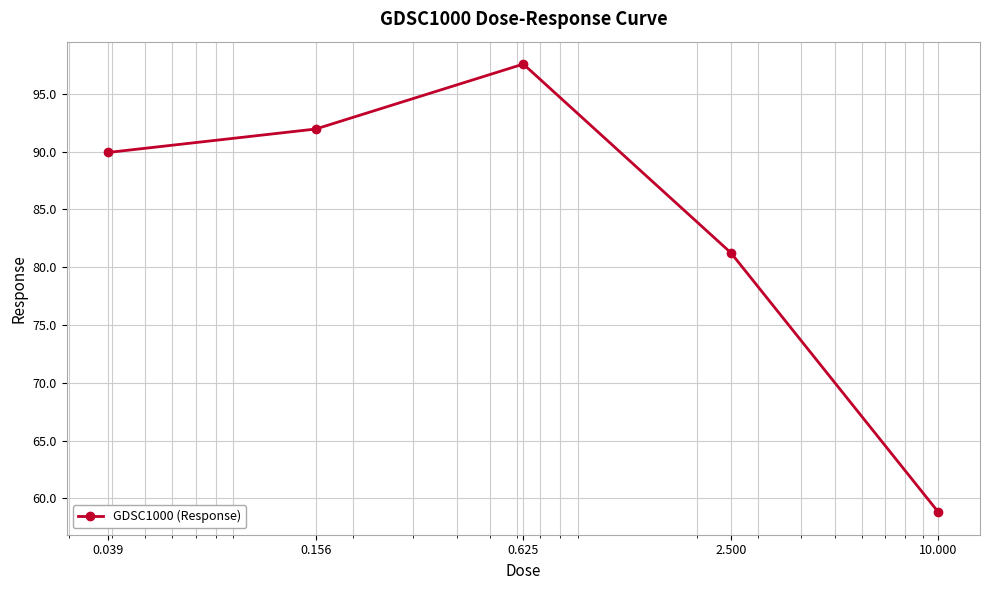

True or false: there are more than 1 points higher than both neighbors.

False